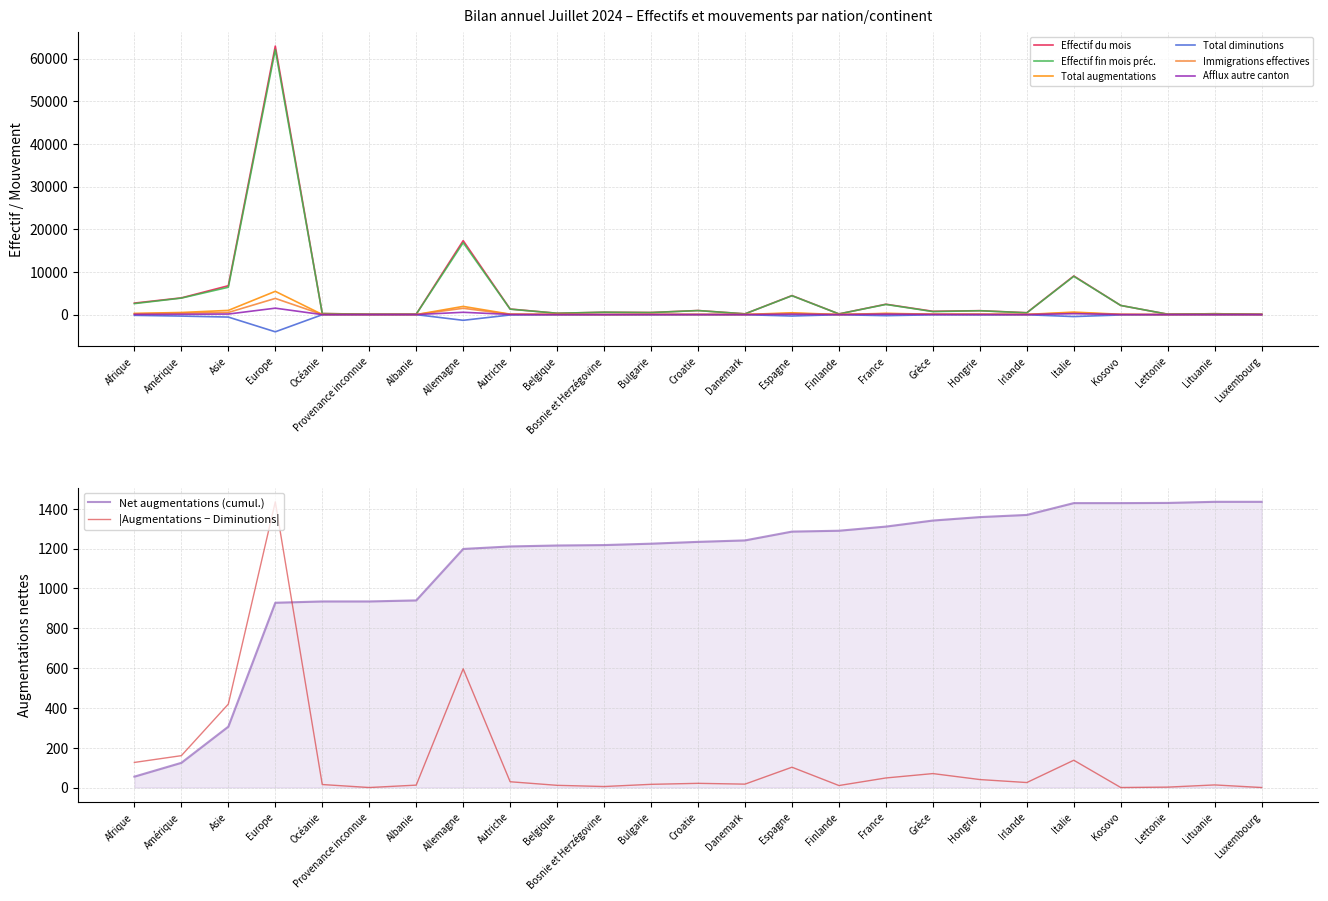

What is the label of the 20th point from the right?

Provenance inconnue